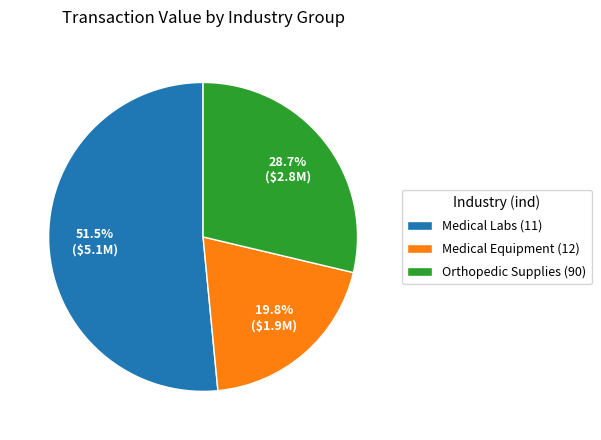

What is the total percentage of Medical Labs (11) and Medical Equipment (12)?

71.3%